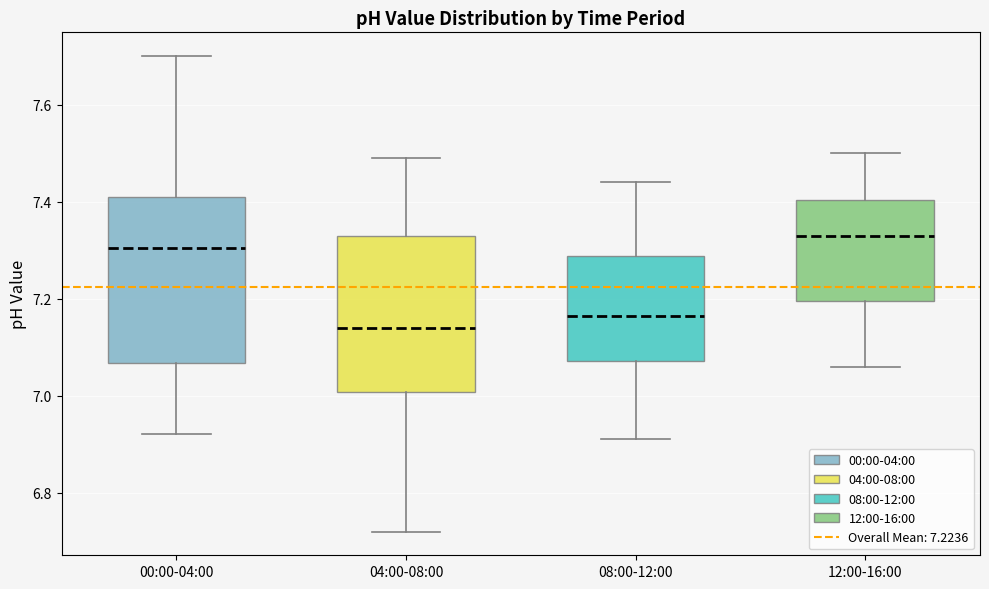

Which box is the tallest, from its lower edge to its upper edge?

00:00-04:00